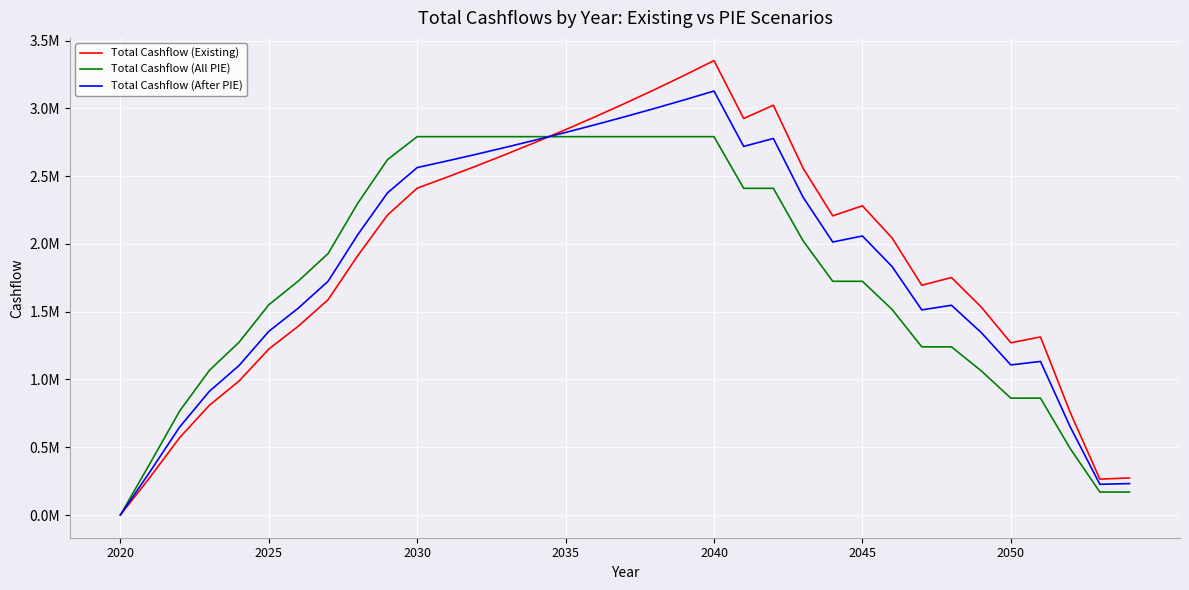

Where is the first local maximum for Total Cashflow (Existing)?

2040